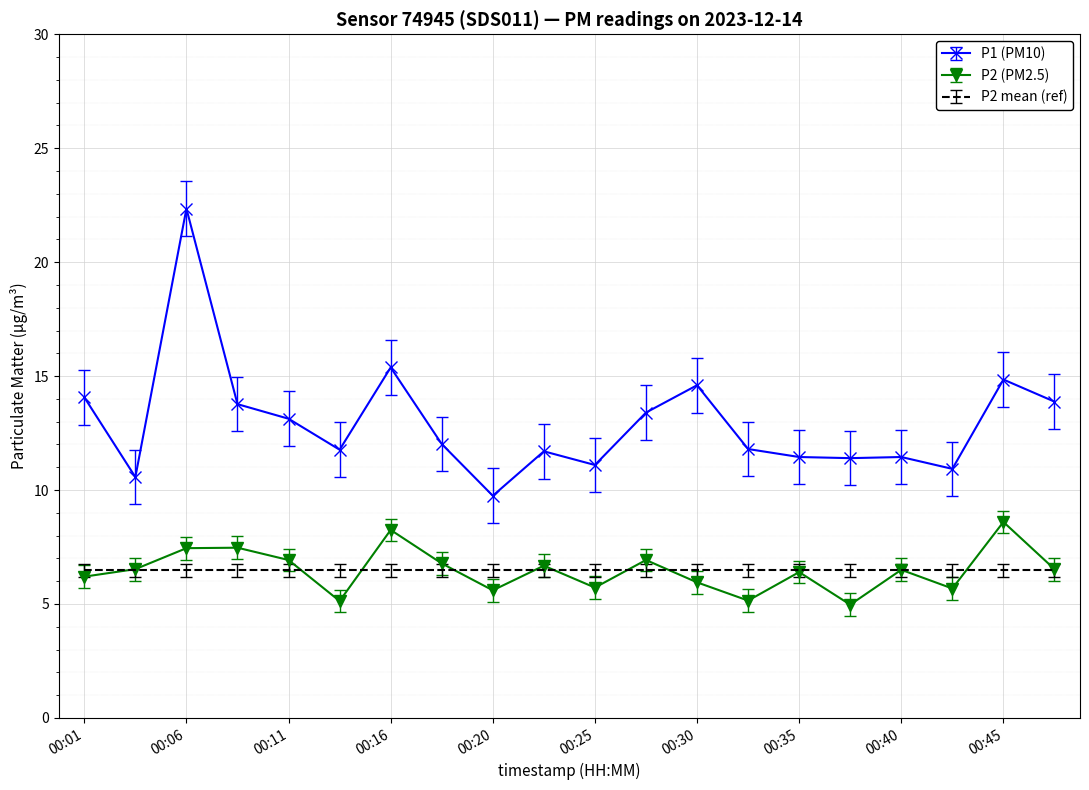

What is the maximum value shown in the chart?

22.4